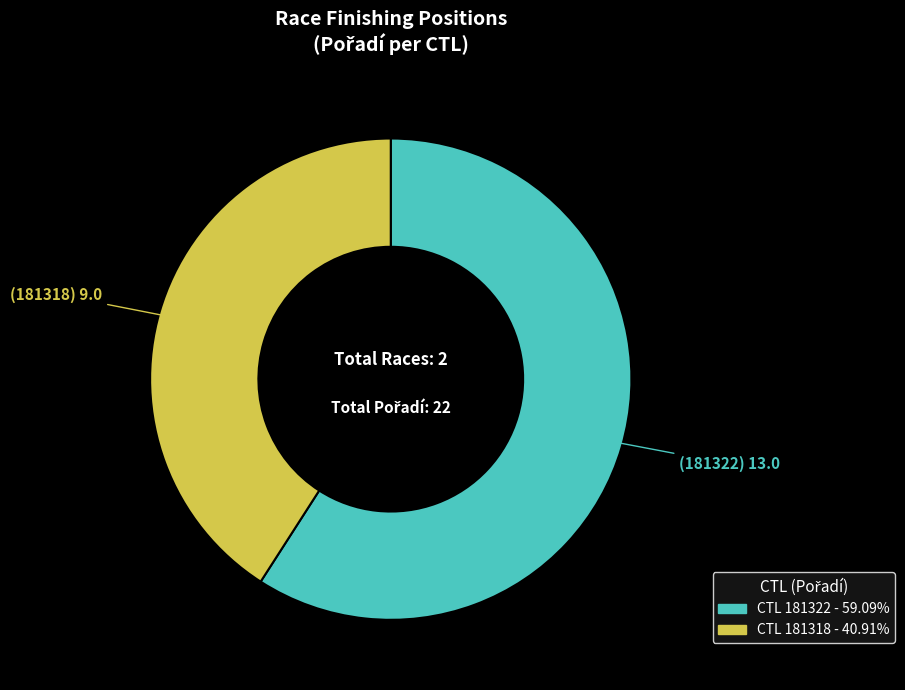

Does any single category account for the majority?

Yes